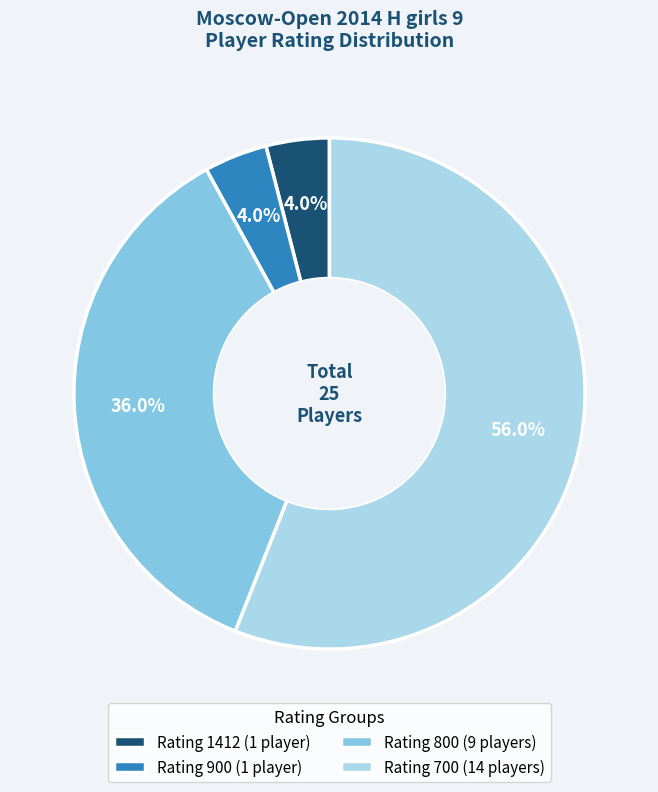

Does any single category account for the majority?

Yes